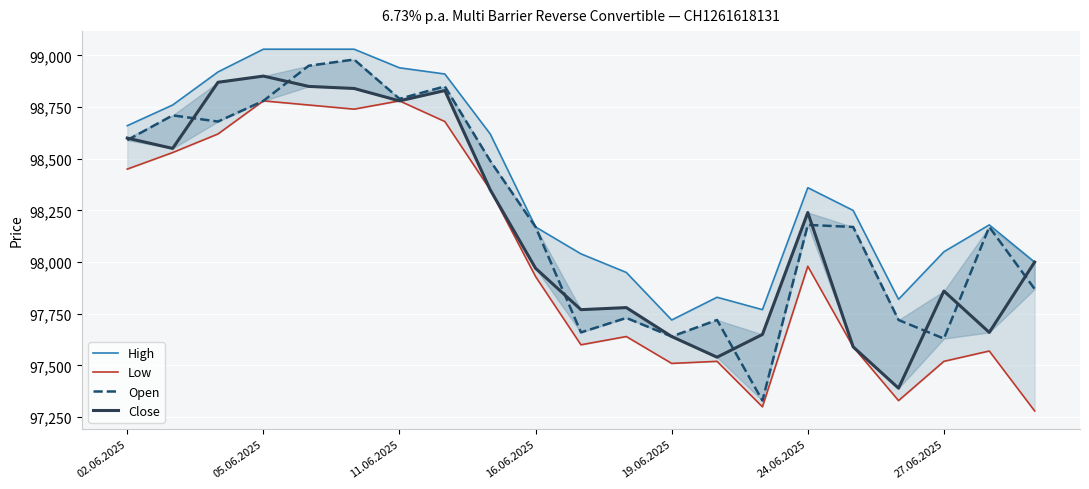

What is the minimum value shown in the chart?

97280